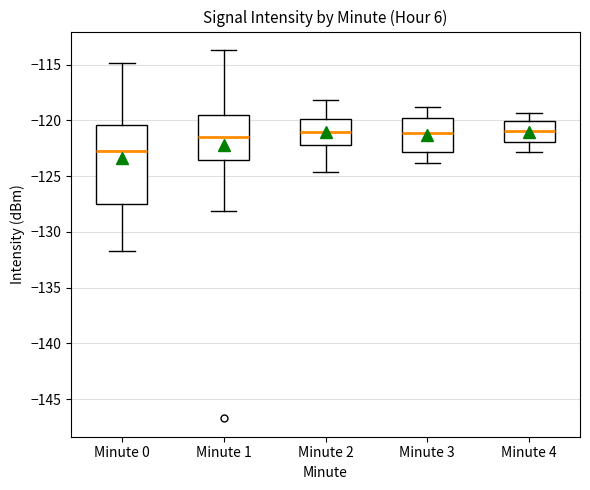

Reading left to right, read every box against the y-axis: the position of its median line, the range the box covers, and the ends of its whiskers. The values are not printed on the chart, so give them approximately, as read against the axis.

Minute 0: median -122.5, box -127.5 to -120.5, whiskers -131.5 to -115.0
Minute 1: median -121.5, box -123.5 to -119.5, whiskers -128.0 to -113.5
Minute 2: median -121.0, box -122.0 to -120.0, whiskers -124.5 to -118.0
Minute 3: median -121.0, box -123.0 to -120.0, whiskers -124.0 to -119.0
Minute 4: median -121.0, box -122.0 to -120.0, whiskers -123.0 to -119.5